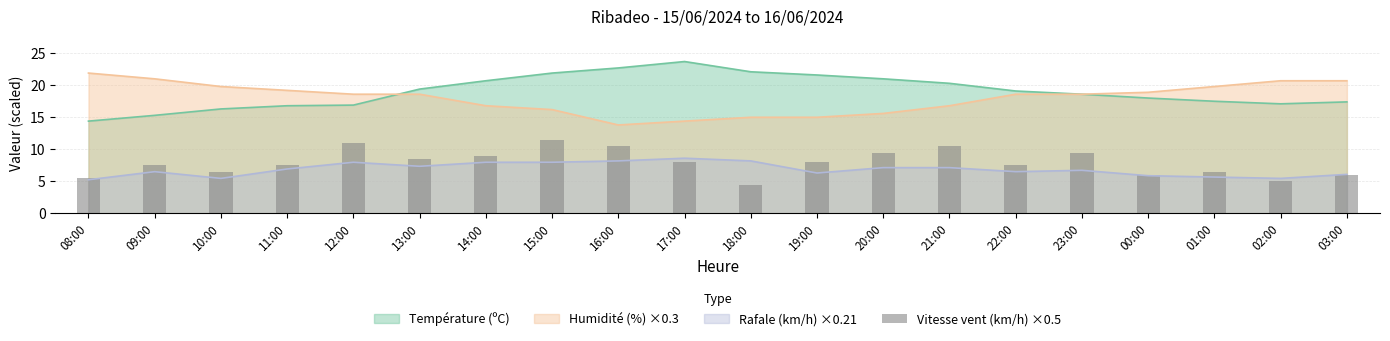

What is the minimum value shown in the chart?

4.5